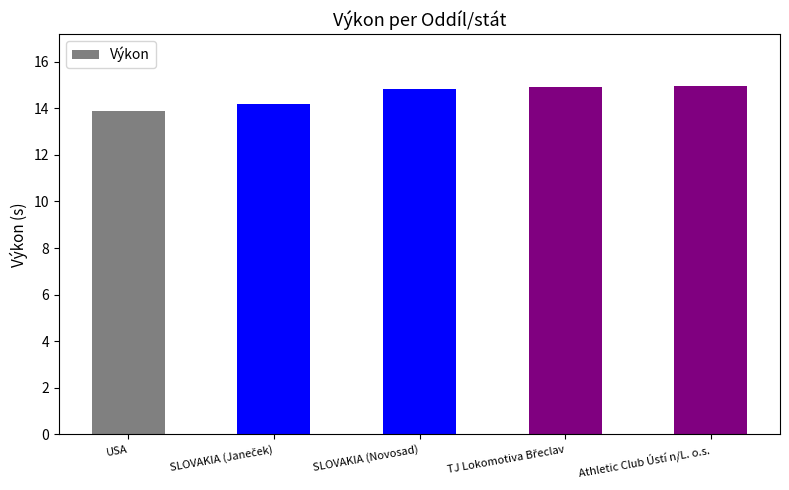

What is the smallest value displayed?

13.9